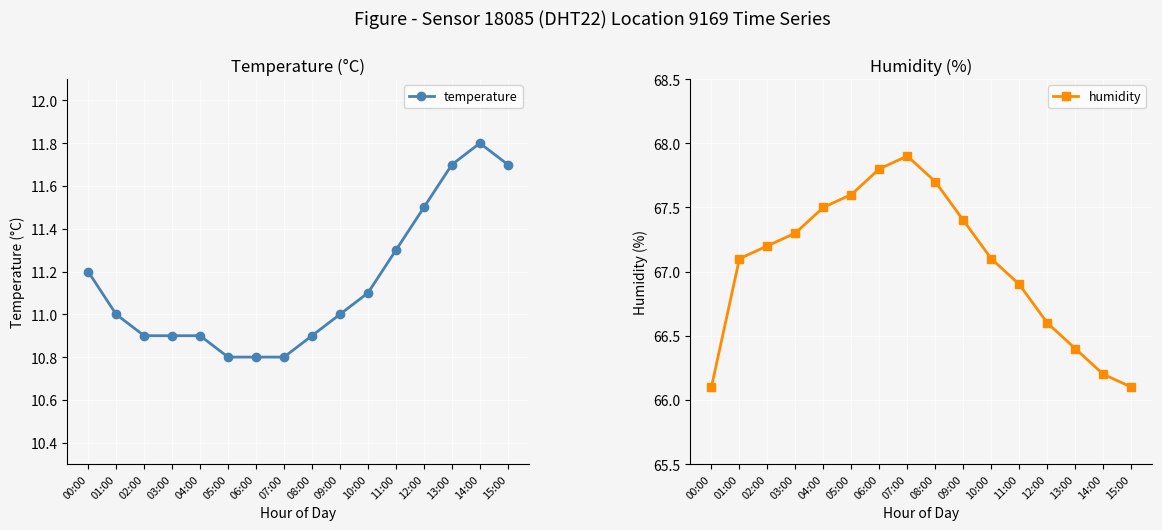

What is the spread (max minus min) of values at 04:00?

56.6